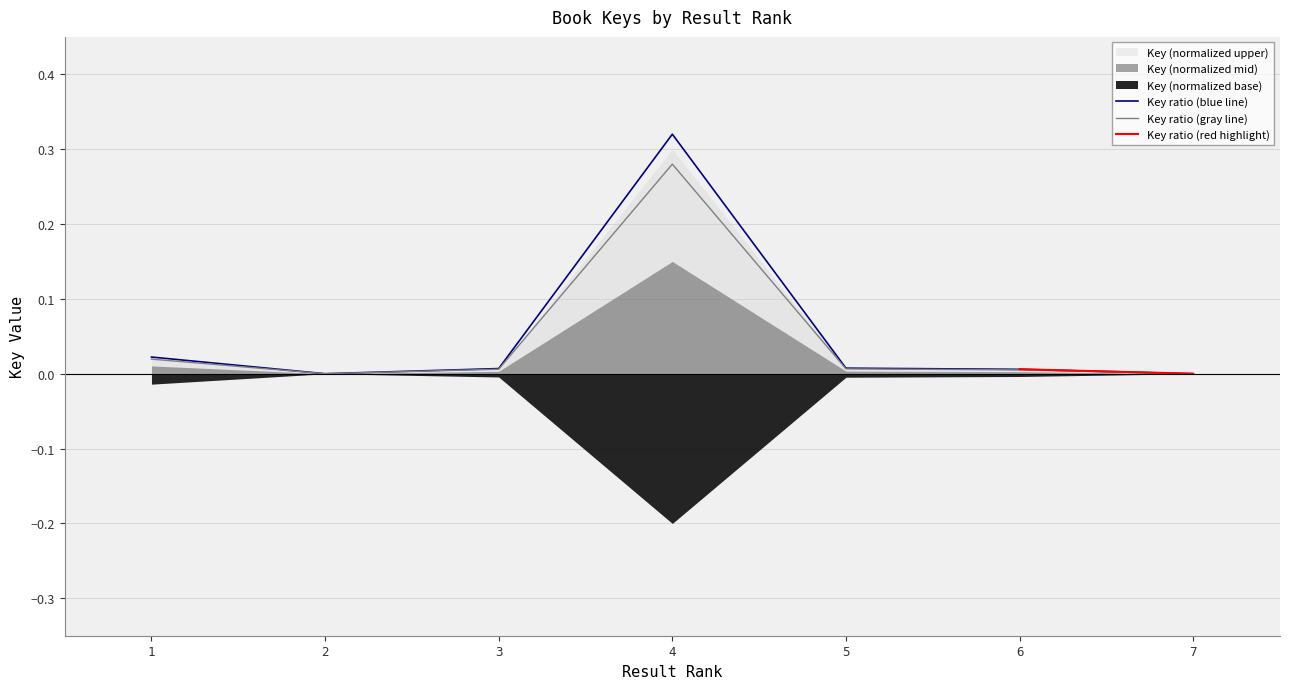

How many points are higher than both their immediate neighbors (excluding endpoints)?

1